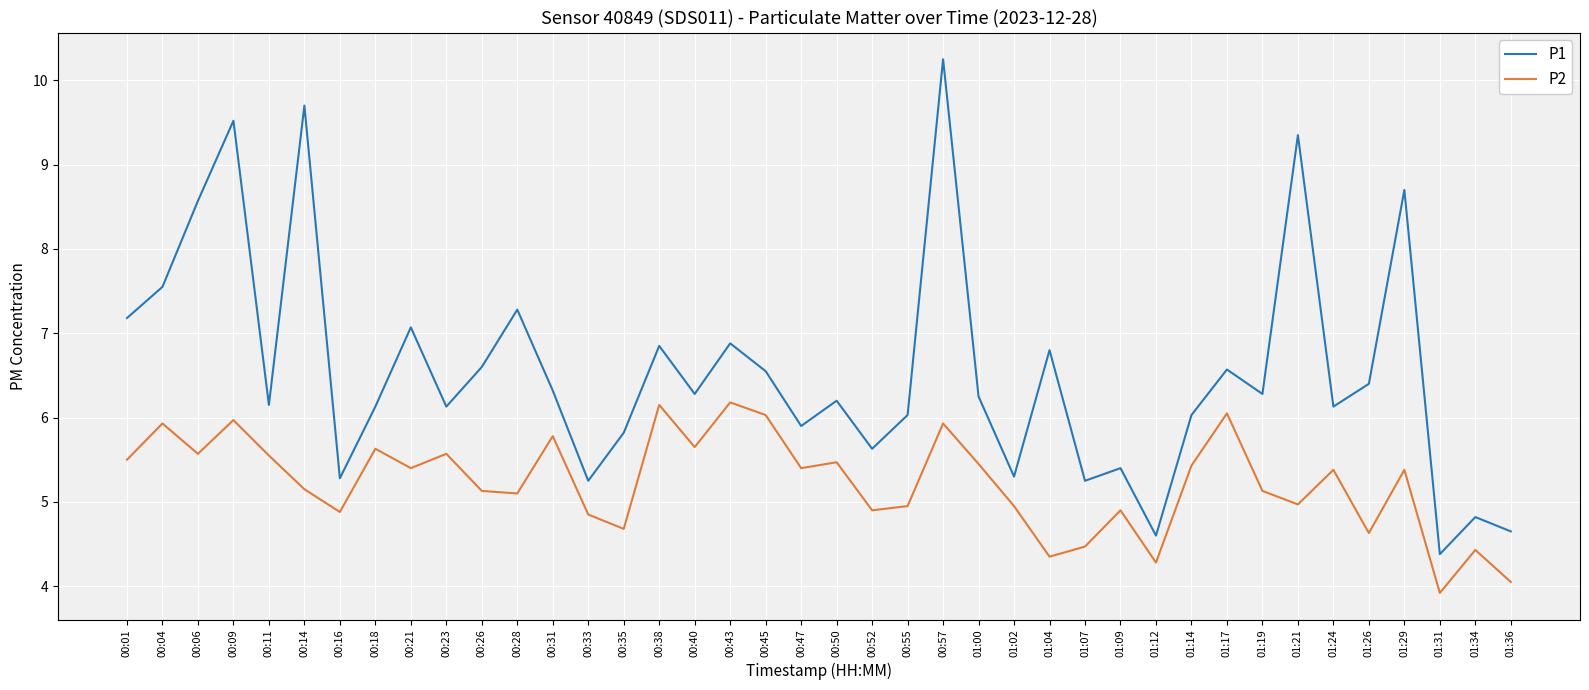

What is the difference between the maximum and minimum values in the P2 series?

2.3